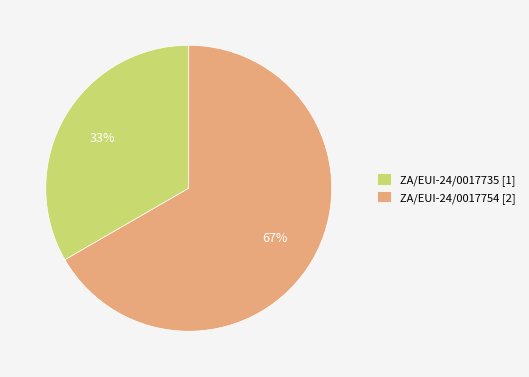

Combined, do ZA/EUI-24/0017754 and ZA/EUI-24/0017735 account for over 50%?

Yes